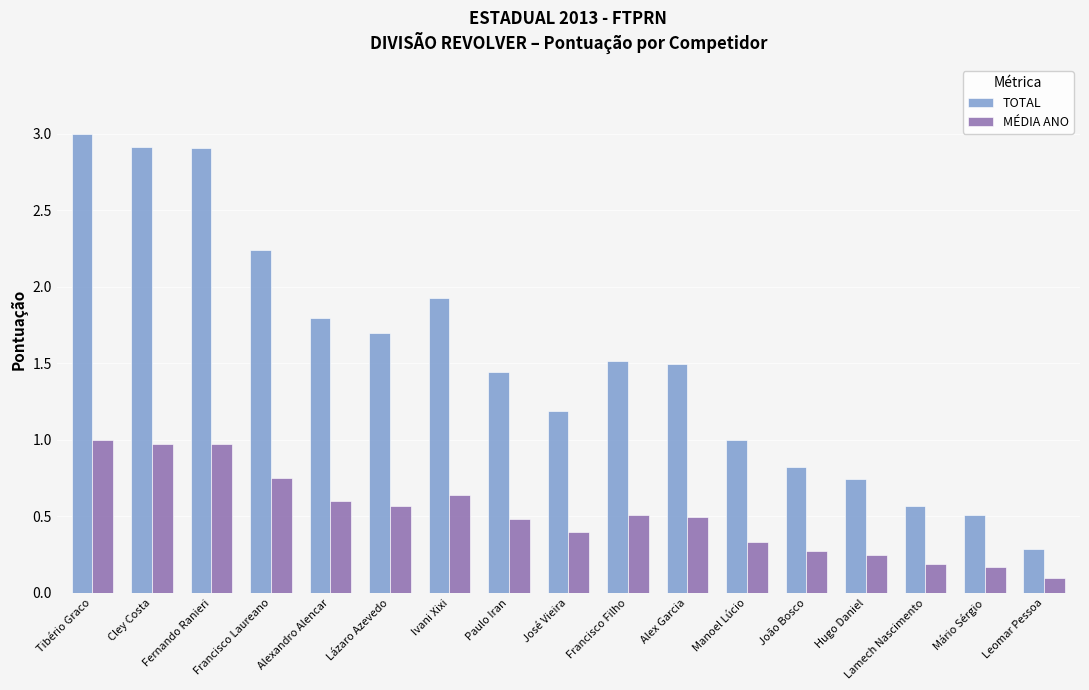

What is the approximate value of TOTAL at Cley Costa?

2.9